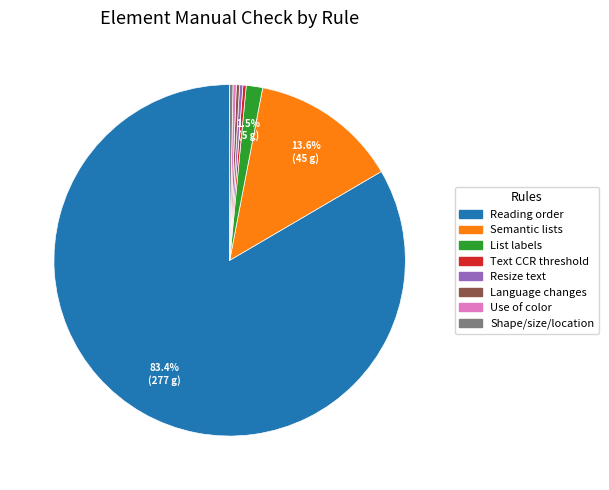

Is there any slice that represents more than half of the pie?

Yes